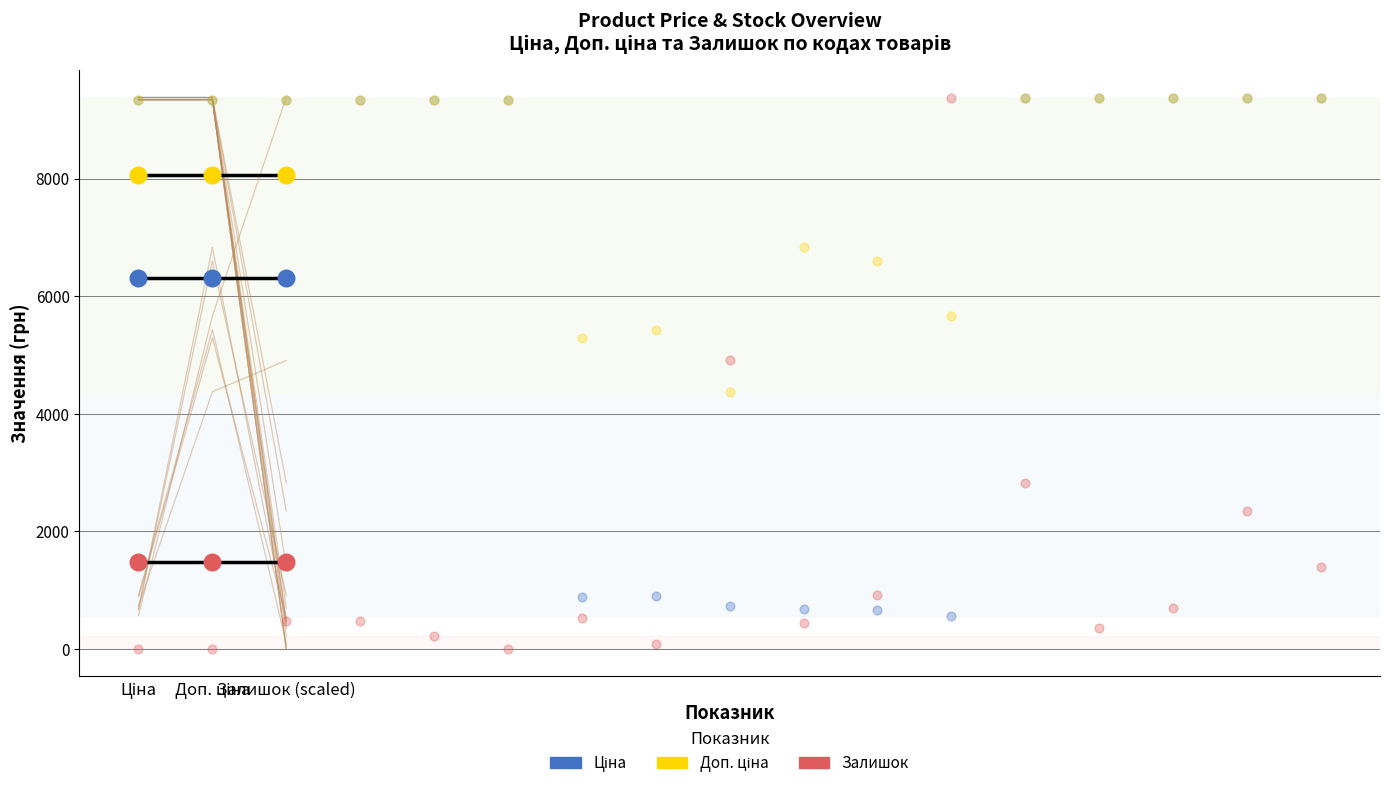

At which category is the sum across all series the highest?

Ціна